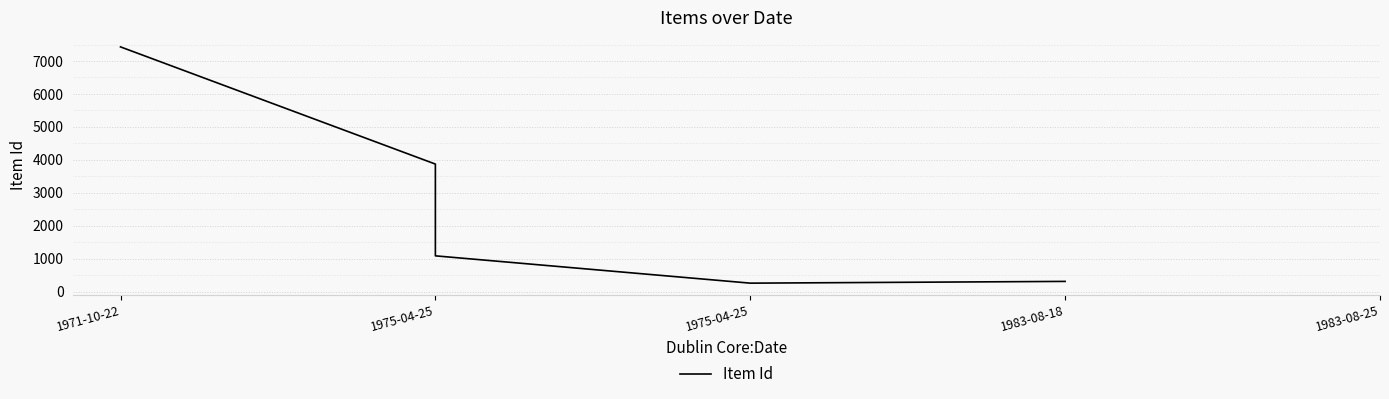

Count the number of categories in the chart.

5